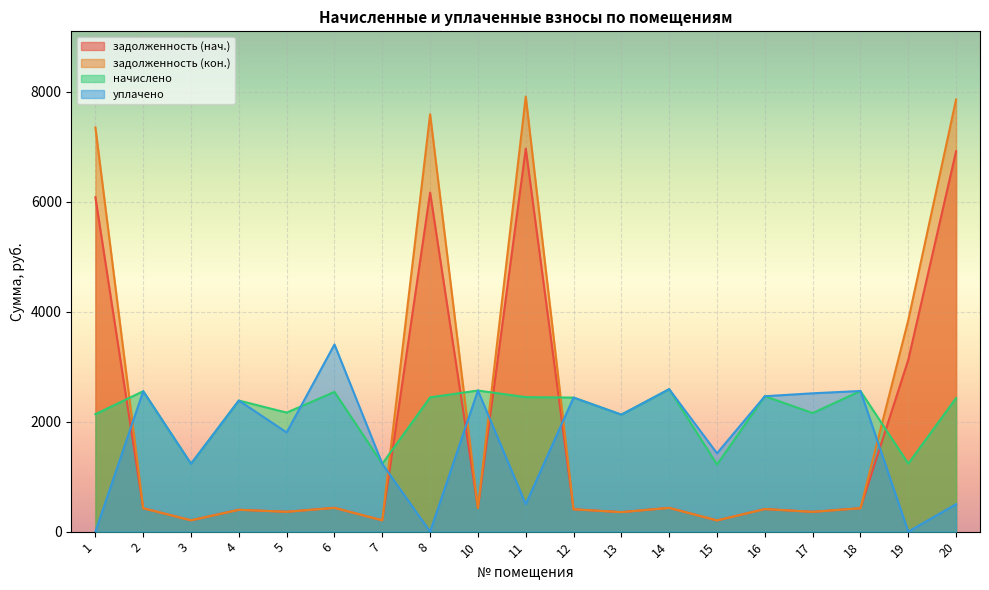

Reading left to right, transcribe all the data shown in this chart.

задолженность (нач.): 1=6082.9	2=425.7	3=205.8	4=397.4	5=360.9	6=433.0	7=205.6	8=6167.6	10=427.8	11=6967.0	12=406.4	13=354.7	14=431.9	15=203.6	16=410.6	17=359.5	18=426.4	19=3125.6	20=6919.8
задолженность (кон.): 1=7352.2	2=425.7	3=206.0	4=397.4	5=360.9	6=432.6	7=205.6	8=7593.1	10=428.1	11=7914.1	12=406.4	13=354.7	14=431.9	15=203.6	16=410.6	17=359.5	18=426.4	19=3848.0	20=7862.2
начислено: 1=2136.2	2=2554.4	3=1233.7	4=2384.6	5=2165.2	6=2542.0	7=1233.7	8=2442.6	10=2566.8	11=2446.7	12=2438.5	13=2128.0	14=2591.6	15=1221.3	16=2463.3	17=2156.9	18=2558.5	19=1237.9	20=2430.2
уплачено: 1=0.0	2=2554.4	3=1233.7	4=2384.6	5=1804.3	6=3405.1	7=1233.7	8=0.0	10=2566.8	11=500.0	12=2438.5	13=2128.0	14=2591.6	15=1424.8	16=2463.3	17=2516.4	18=2558.5	19=0.0	20=500.0